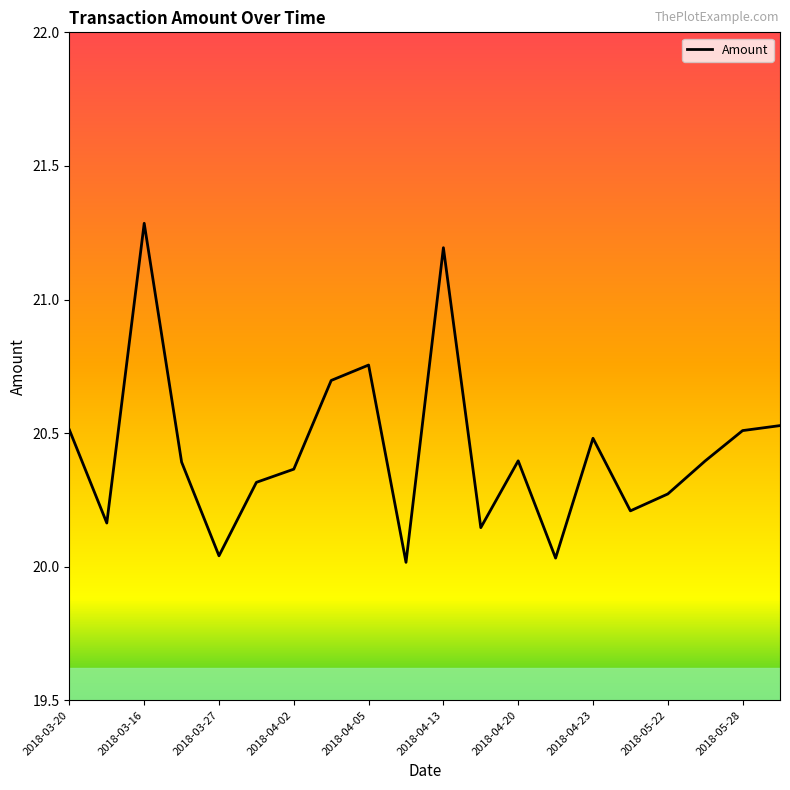

What is the difference between the maximum and minimum values?

1.3